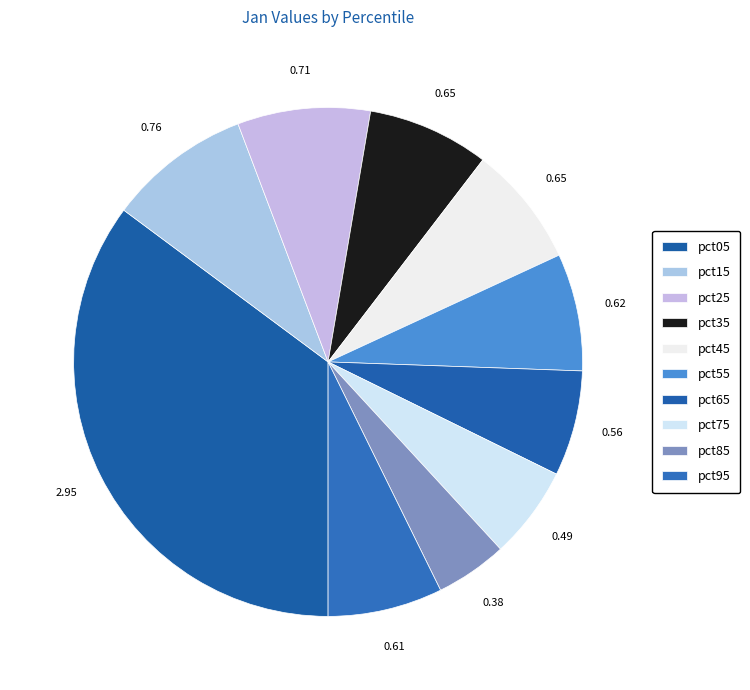

Count the number of slices in the pie.

10